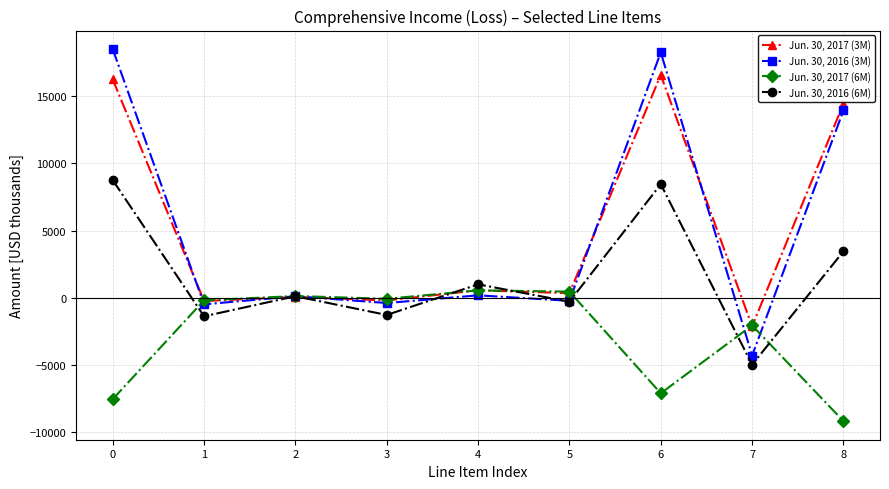

What is the value of the Jun. 30, 2016 (3M) point at the 7th from the left?

18284